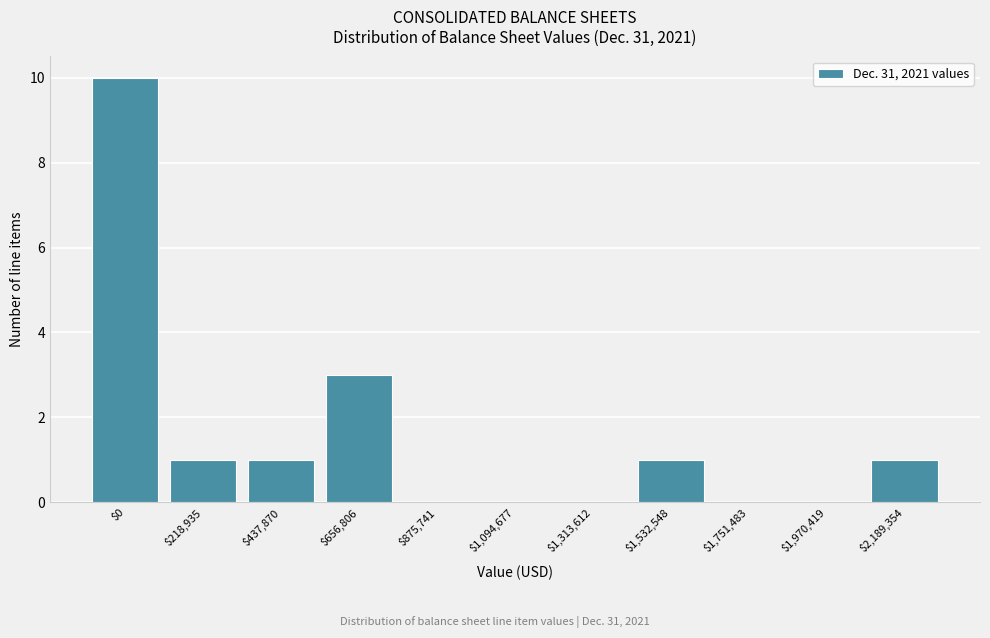

Where is the data nearest to the value 5?

$656,806